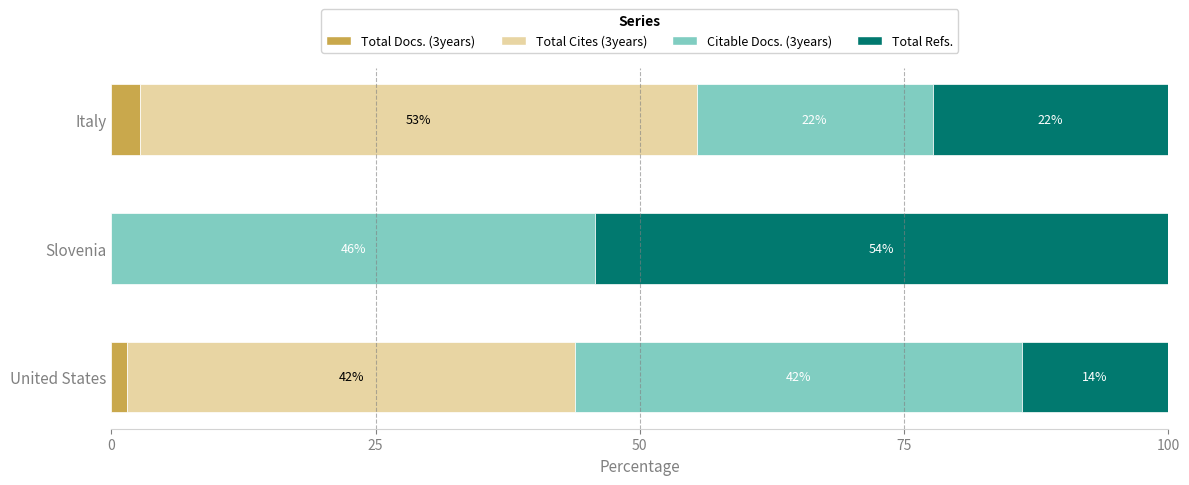

What are all the series names shown in the legend?

Total Docs. (3years), Total Cites (3years), Citable Docs. (3years), Total Refs.